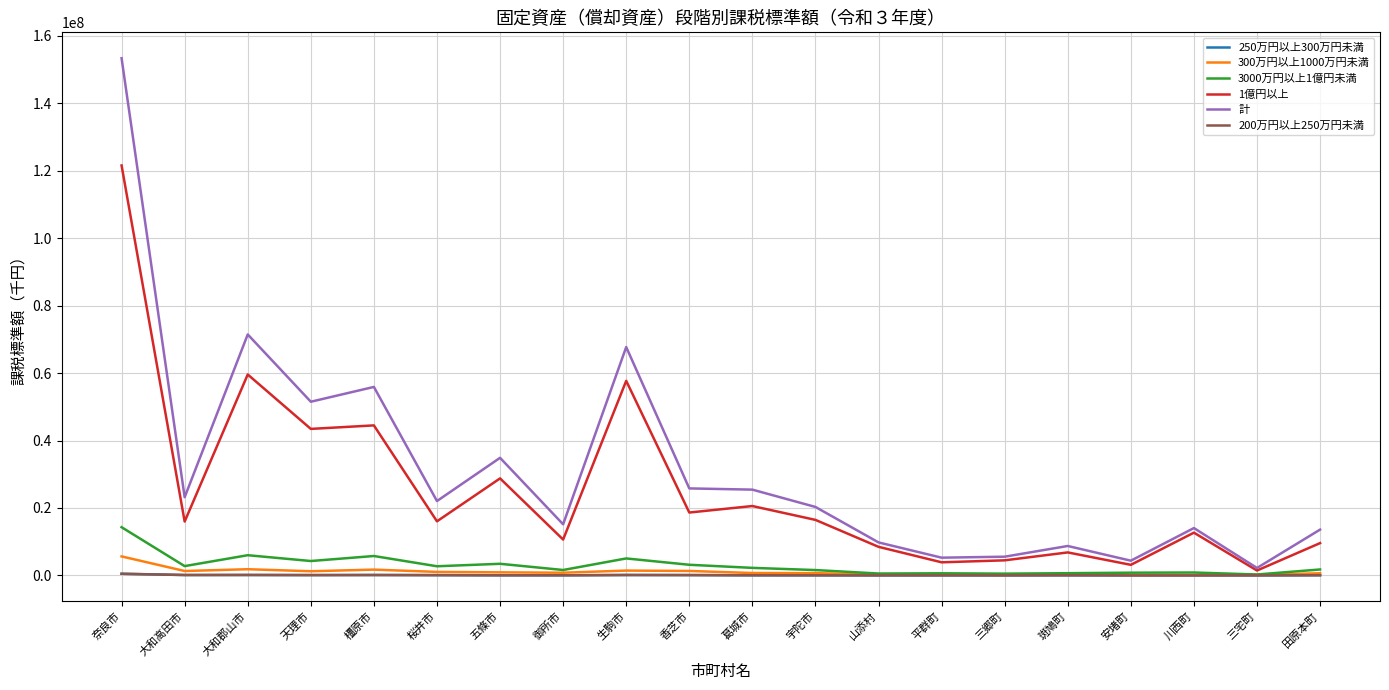

True or false: 計 has more than 1 points higher than both neighbors.

True